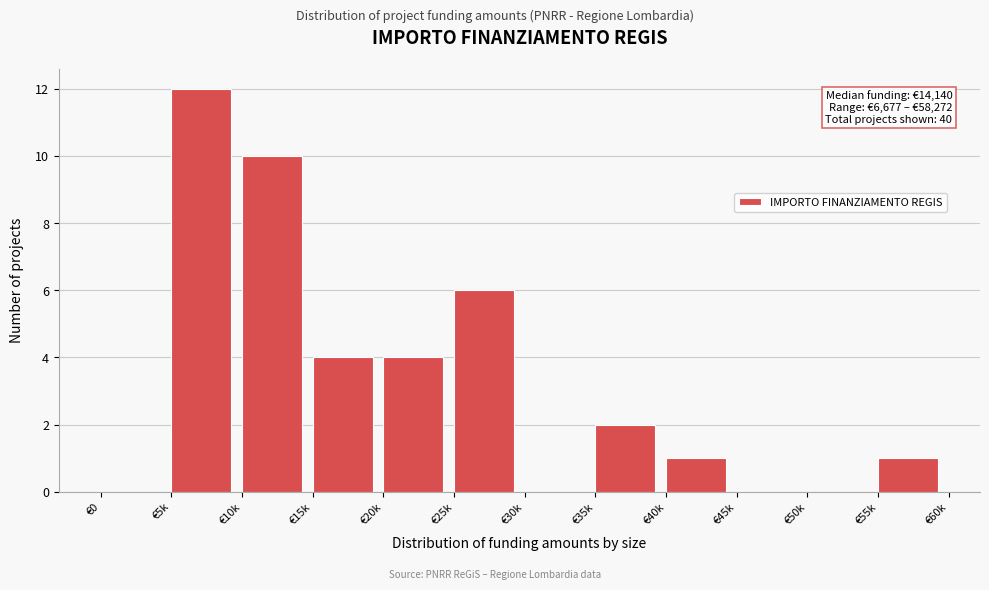

Reading left to right, extract all data points from this chart.

€0=0	€5k=12	€10k=10	€15k=4	€20k=4	€25k=6	€30k=0	€35k=2	€40k=1	€45k=0	€50k=0	€55k=1